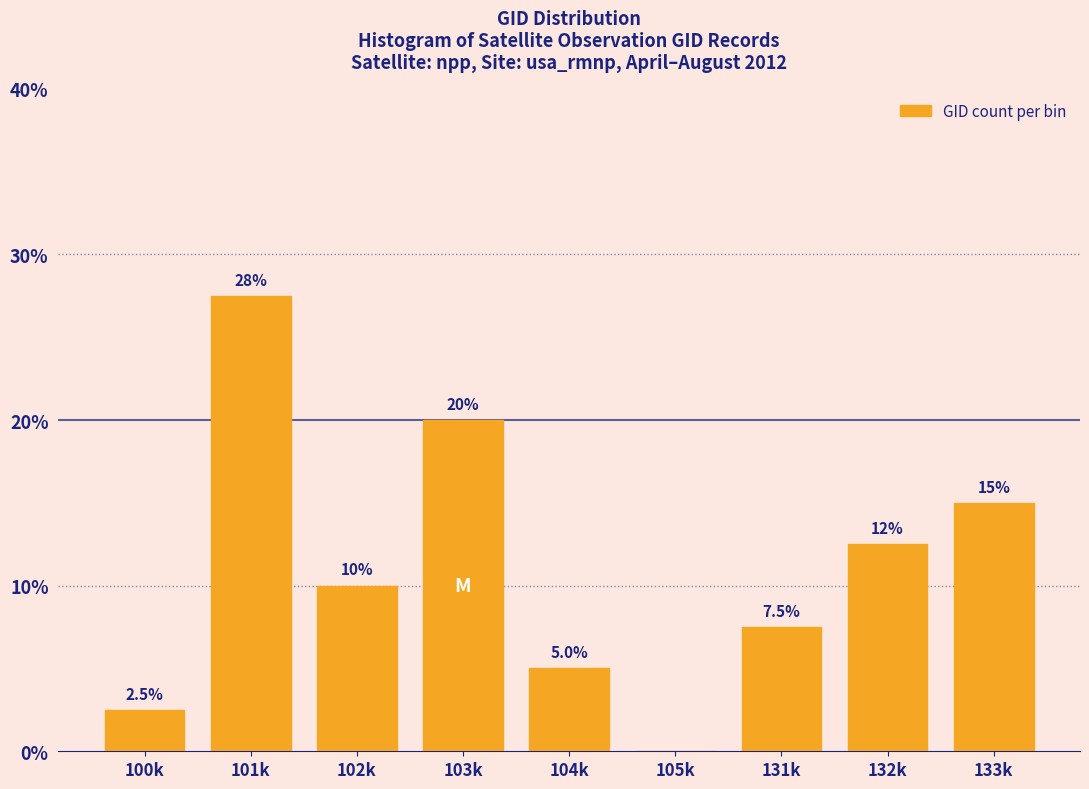

Reading left to right, what are all the values shown in this chart?

100k=2.5	101k=27.5	102k=10.0	103k=20.0	104k=5.0	105k=0.0	131k=7.5	132k=12.5	133k=15.0